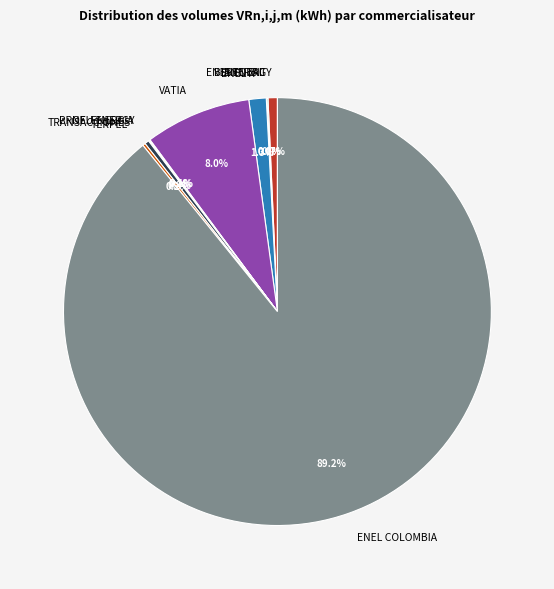

How much of the chart is everything except VATIA?

92.0%